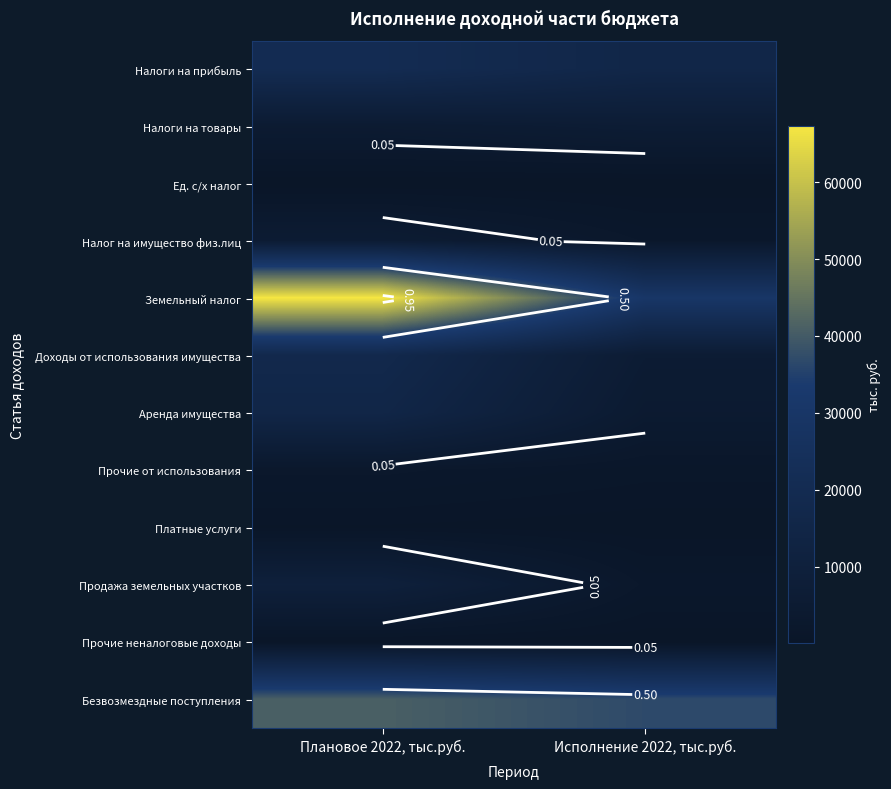

What is the minimum value for Безвозмездные поступления?

36782.5